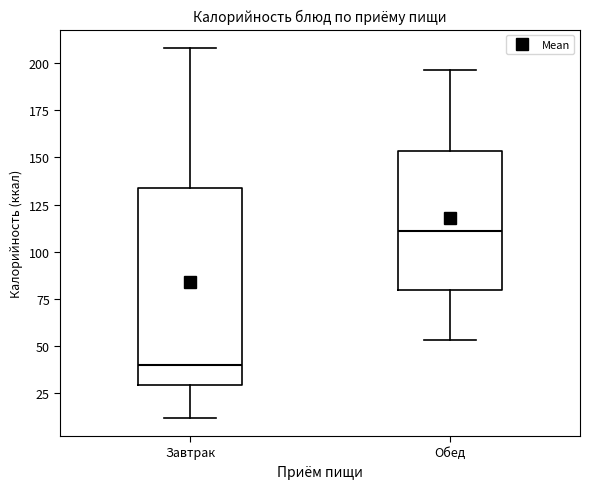

Reading left to right, transcribe this box plot: for each box, give where its median line is, the range the box spans, and where its two whiskers end, as read against the y-axis. The values are not printed on the chart, so give them approximately, as read against the axis.

Завтрак: median 40, box 30 to 135, whiskers 10 to 210
Обед: median 110, box 80 to 155, whiskers 55 to 195